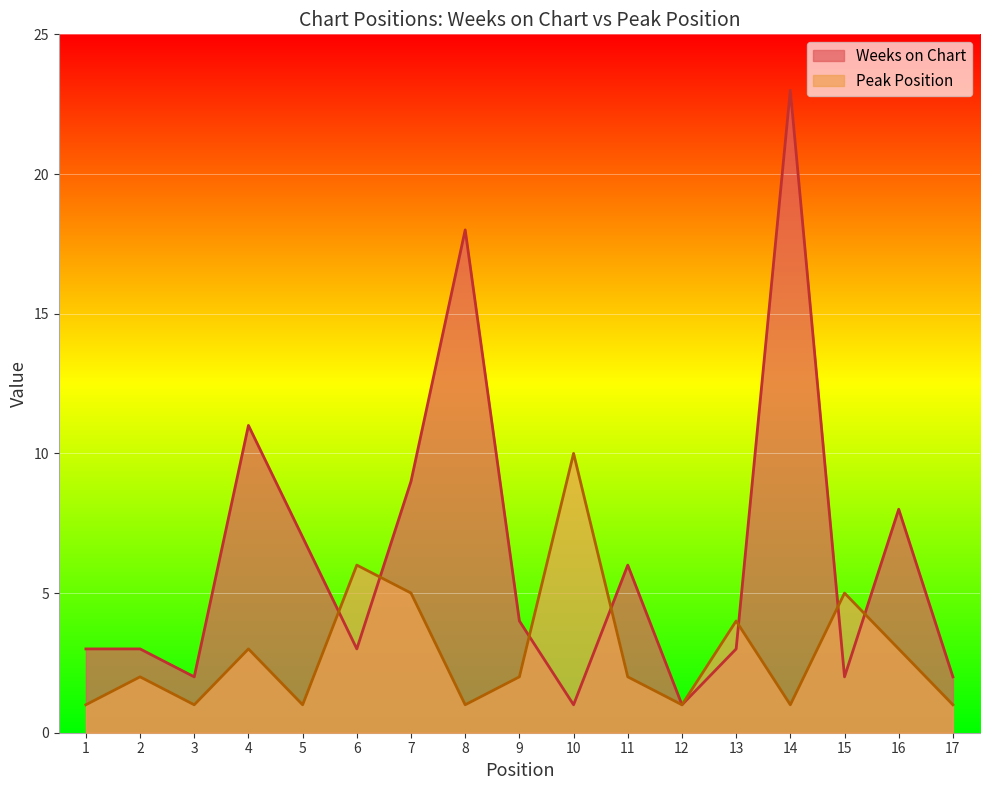

What is the sum of the Weeks on Chart values at 15 and 9?

6